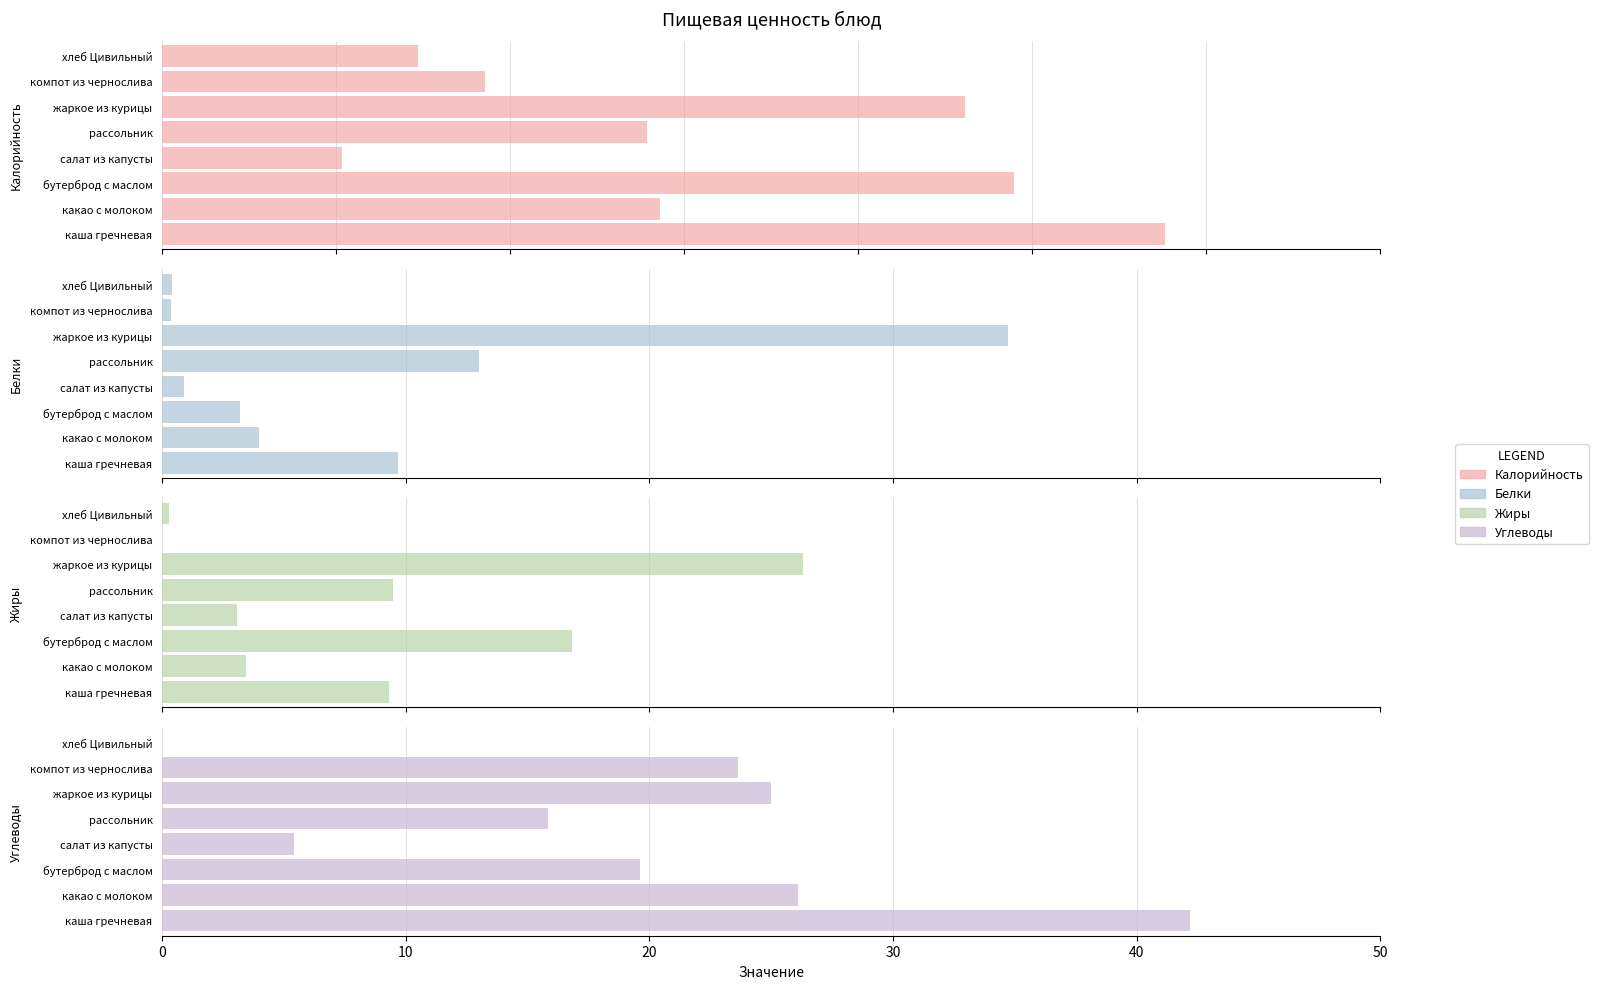

What is the minimum value for Белки?

0.3